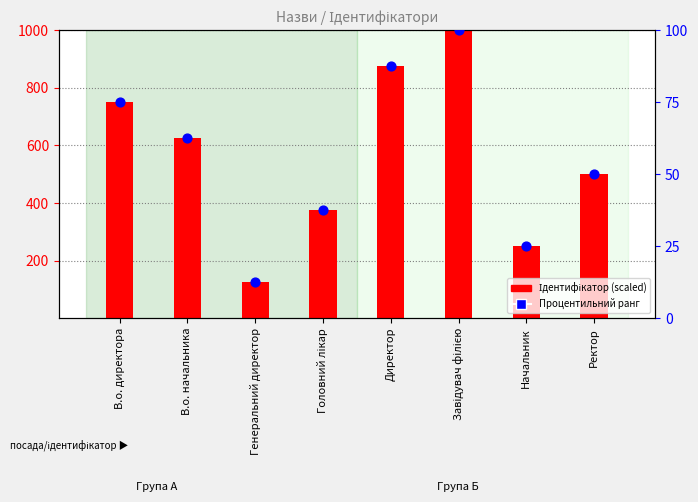

Which series has the widest spread of Y values?

Ідентифікатор (scaled)